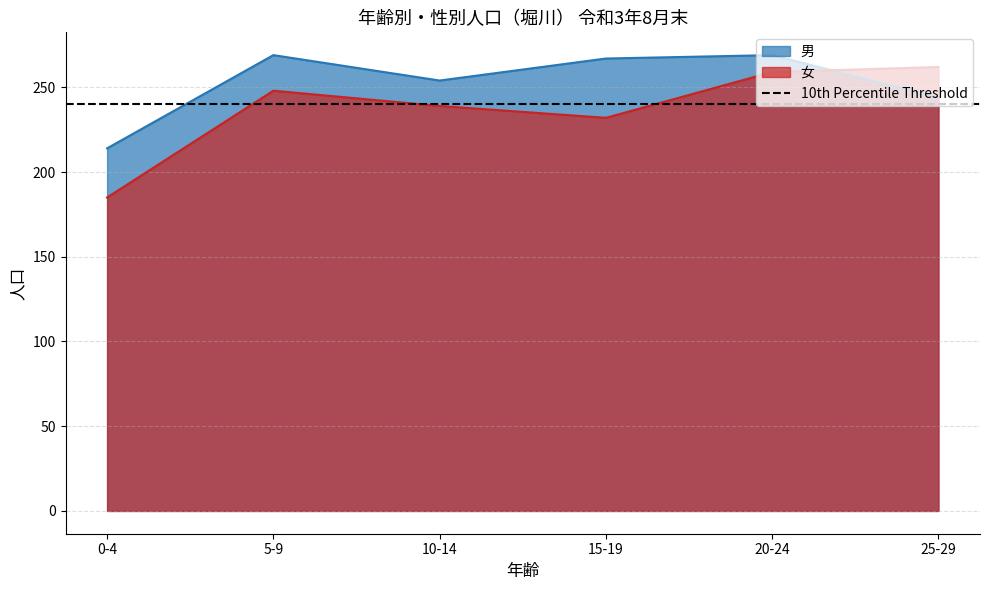

Which series has the largest total across all categories?

男